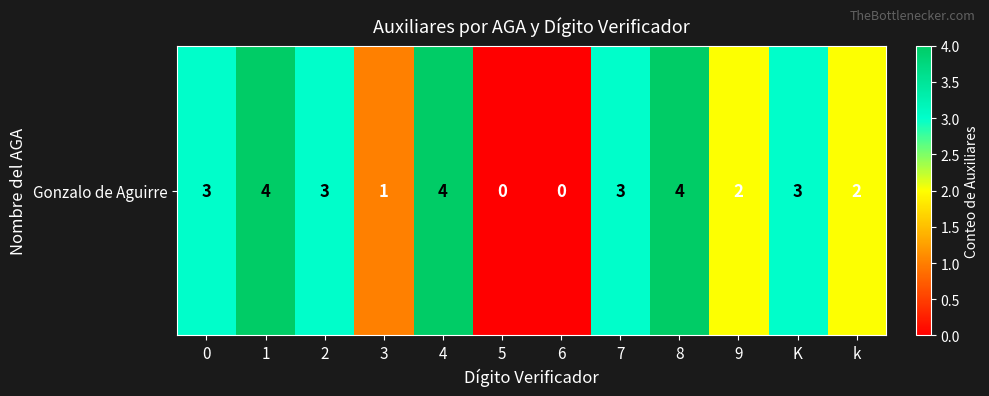

Which has a higher value, K or 0?

K